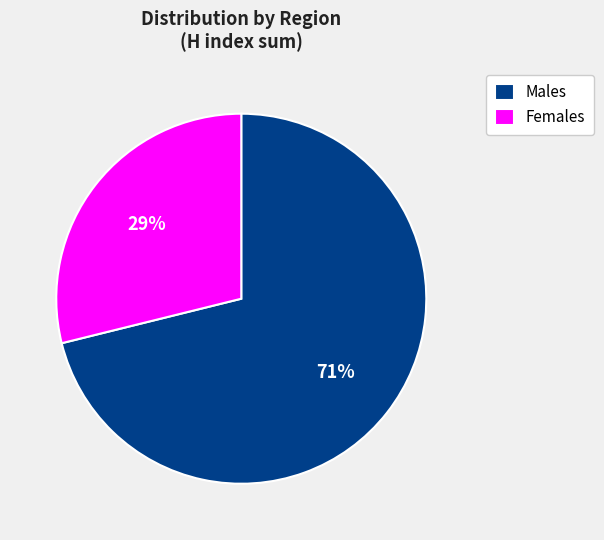

Is there any slice that represents more than half of the pie?

Yes